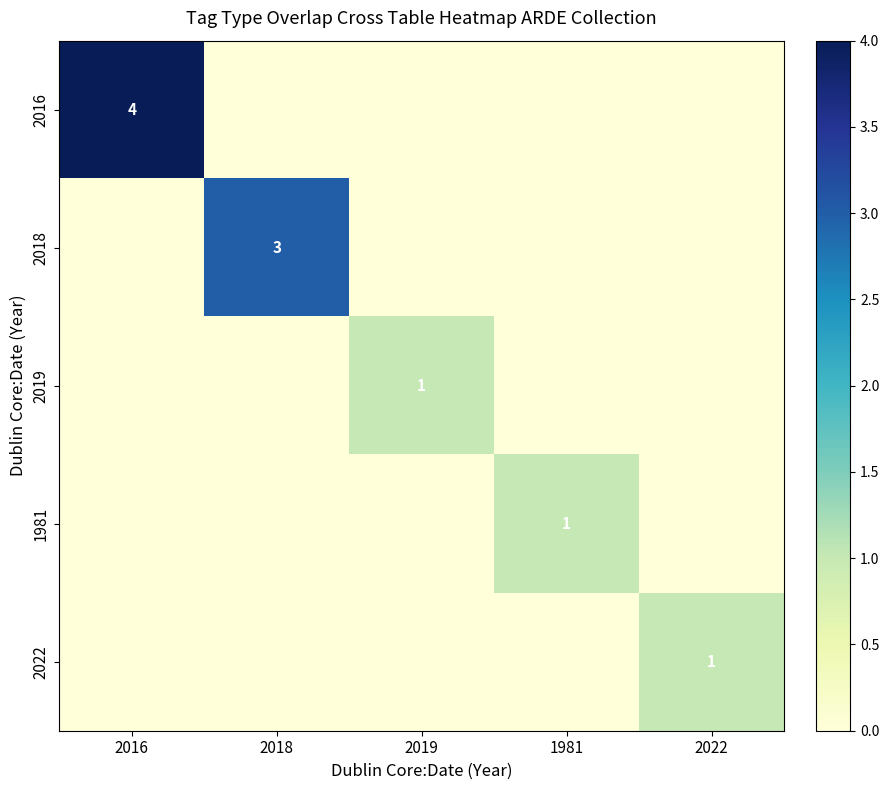

The 2016 series shows 0 at 2022. True or false?

True